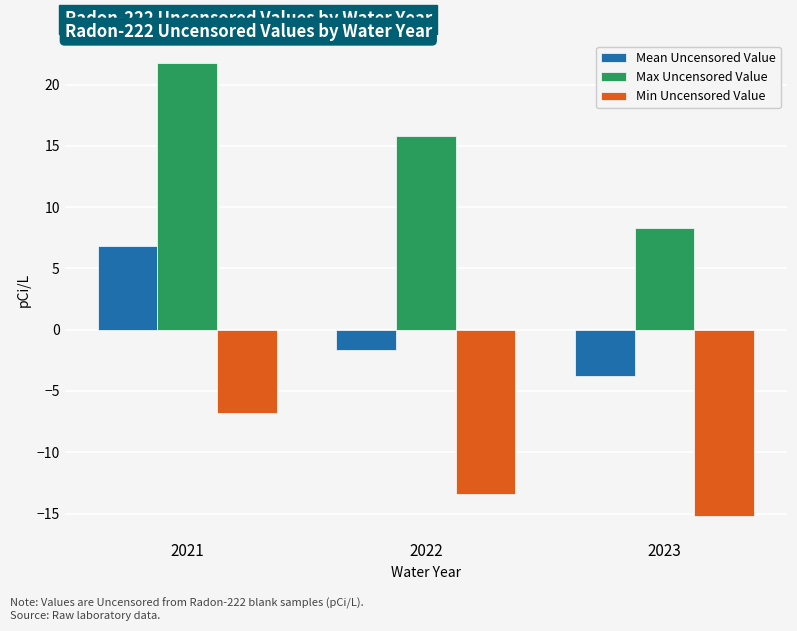

List the series in order of their overall mean, lowest first.

Min Uncensored Value, Mean Uncensored Value, Max Uncensored Value